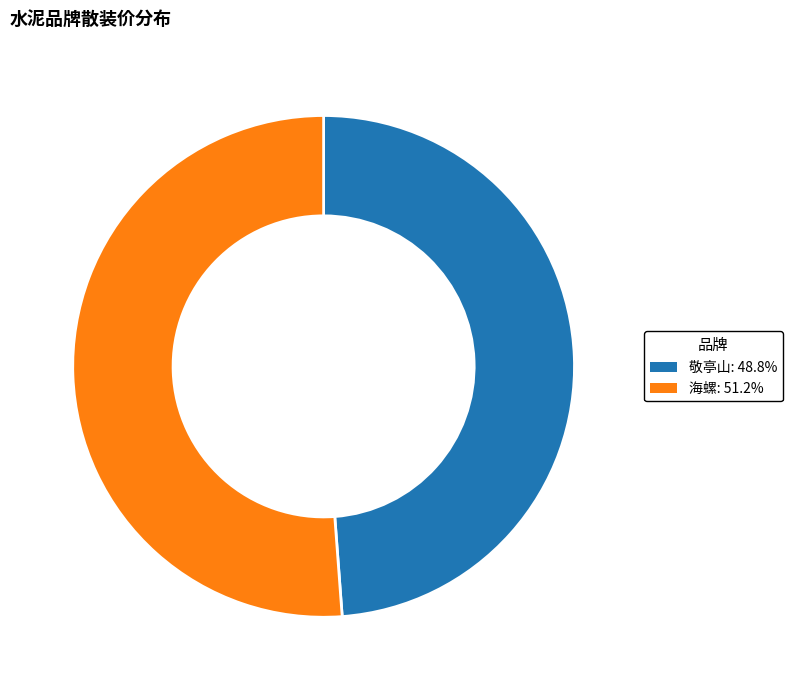

What is the ratio of the value at 敬亭山 to the value at 海螺?

1.0